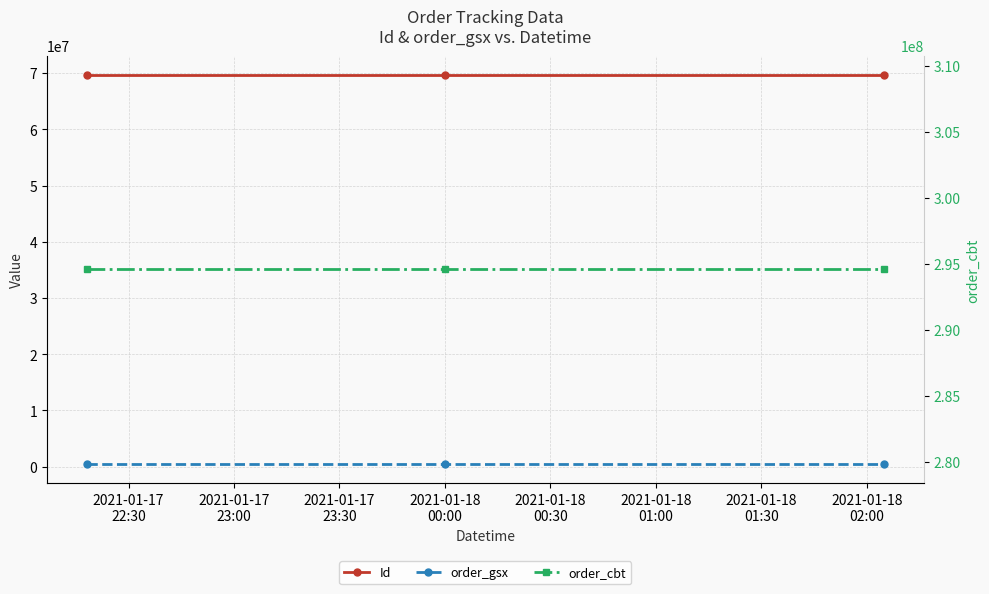

Which series has the widest spread of values?

Id